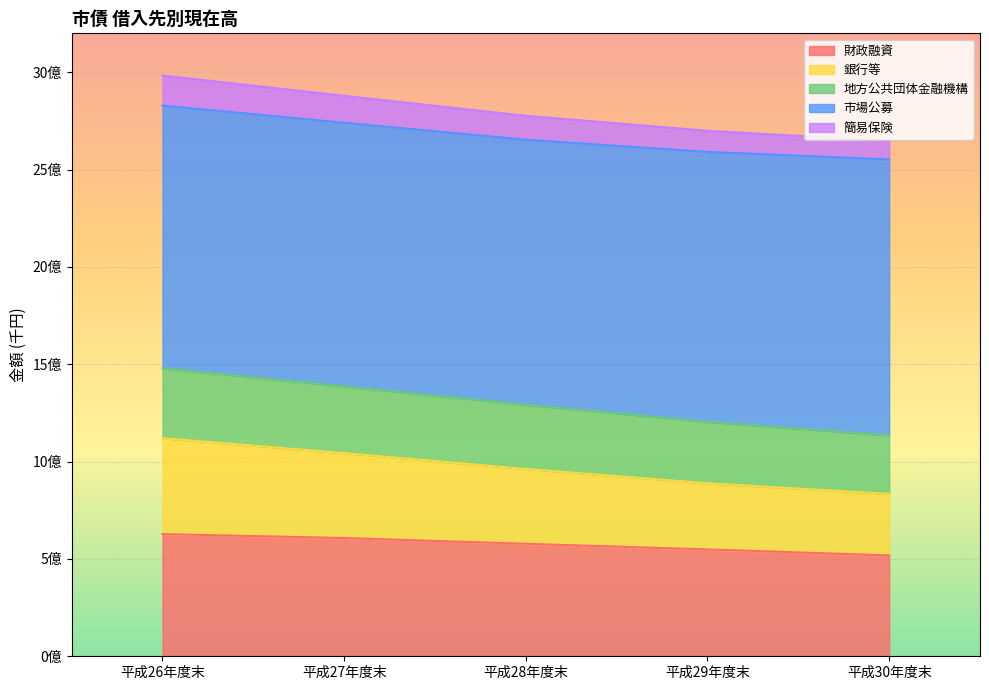

How many values in the 財政融資 series exceed 577718469?

2